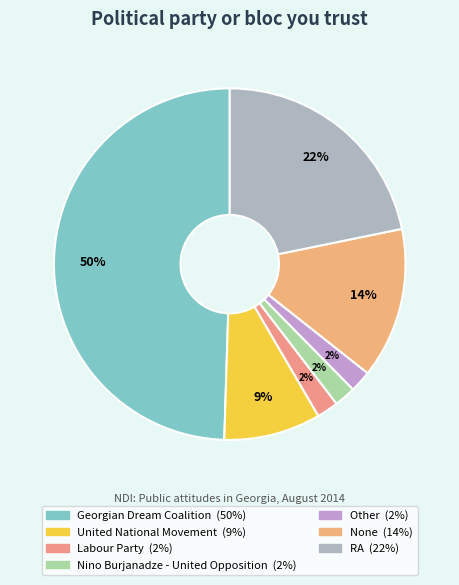

What is the largest slice in the pie chart?

Georgian Dream Coalition